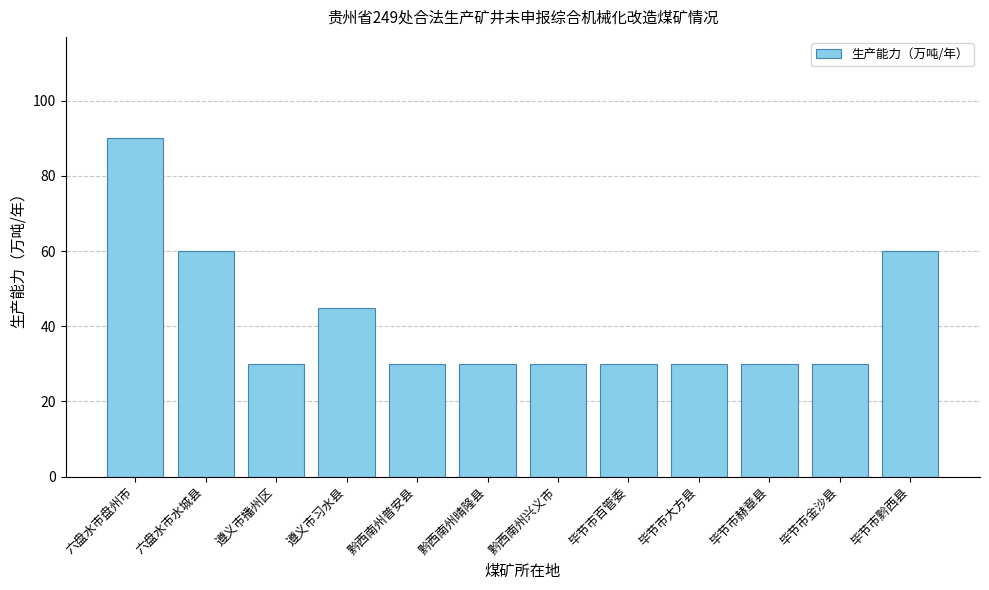

What is the change in value from 六盘水市盘州市 to 六盘水市水城县?

-30